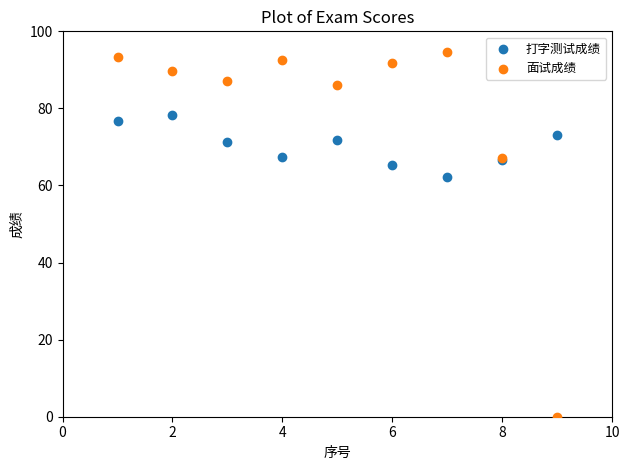

Which series contains the highest Y value?

面试成绩